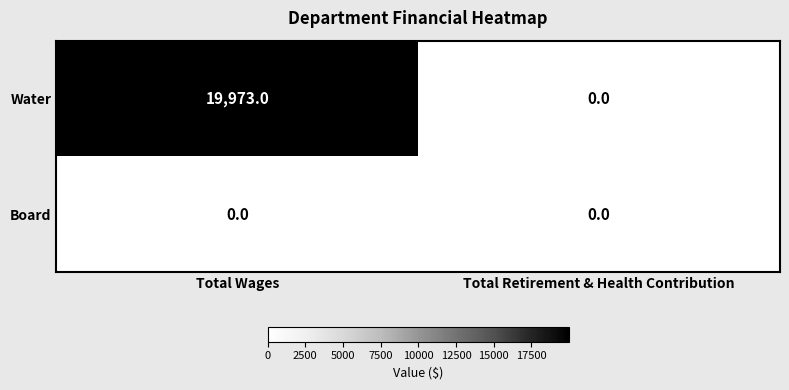

Which series has the largest range (max minus min)?

Water